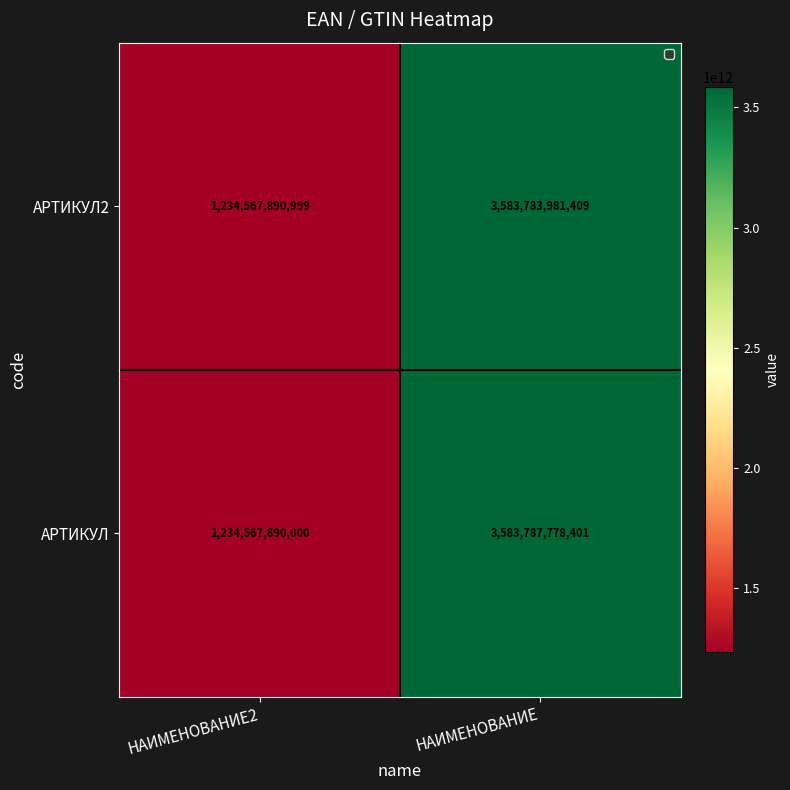

Rank the series by their maximum value, from lowest to highest.

АРТИКУЛ2, АРТИКУЛ